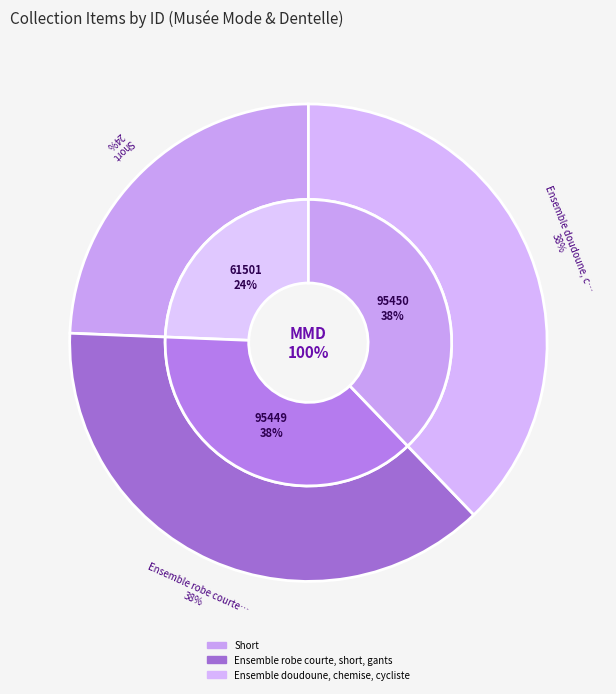

What percentage is the Ensemble doudoune, chemise, cycliste slice, to the nearest percent?

38%